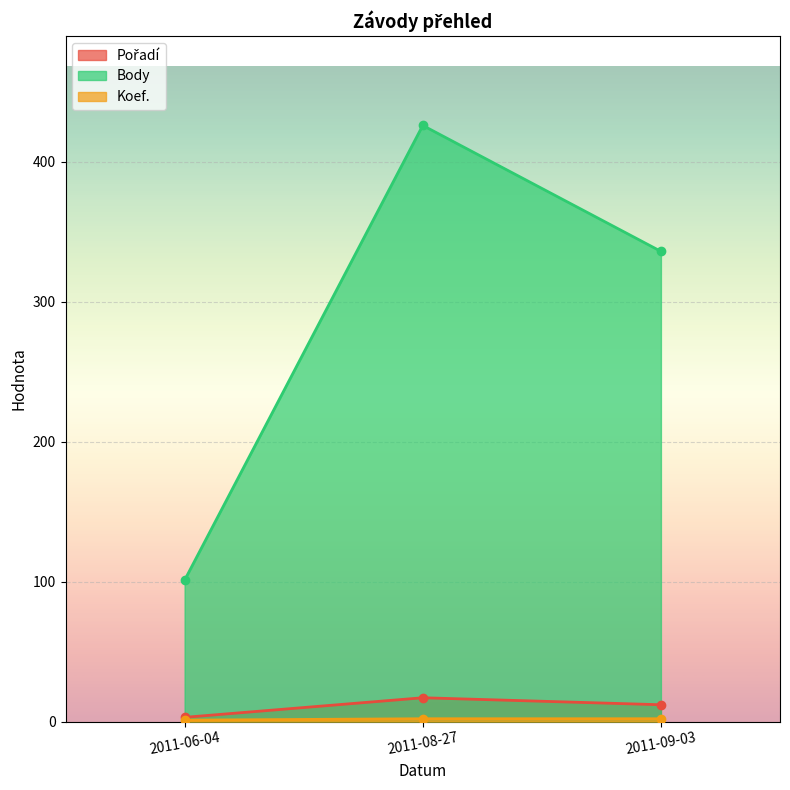

What is the label of the 3rd point from the left?

2011-09-03